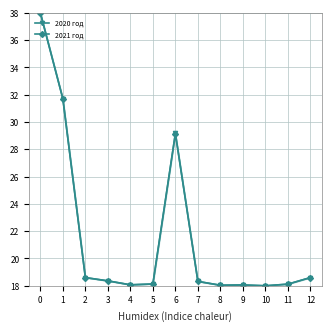

In 2020 год, how many points are lower than both neighbors (excluding endpoints)?

3